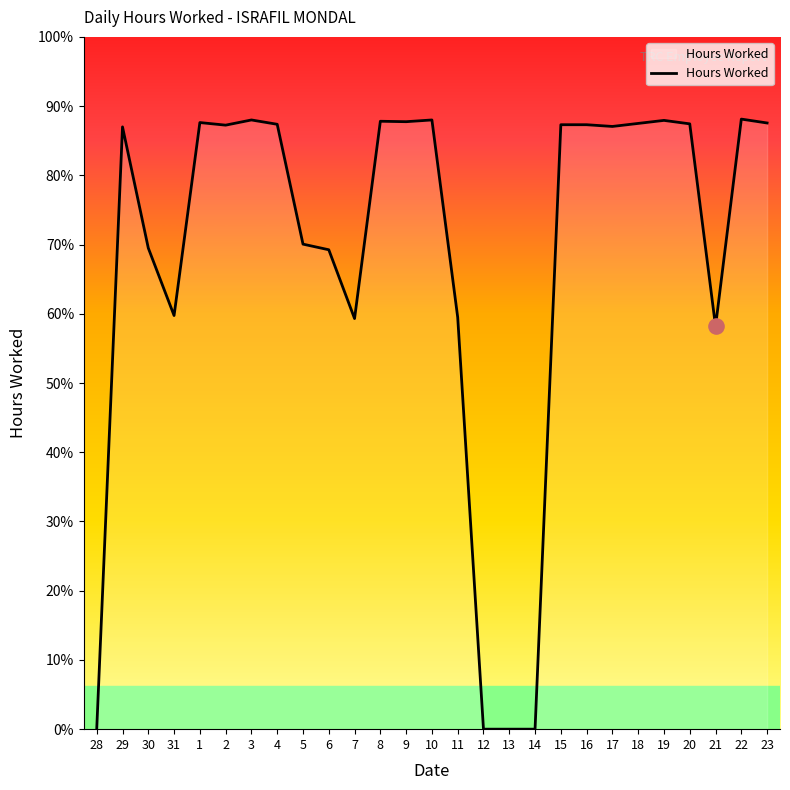

Is this an area chart (filled region under the line)?

Yes